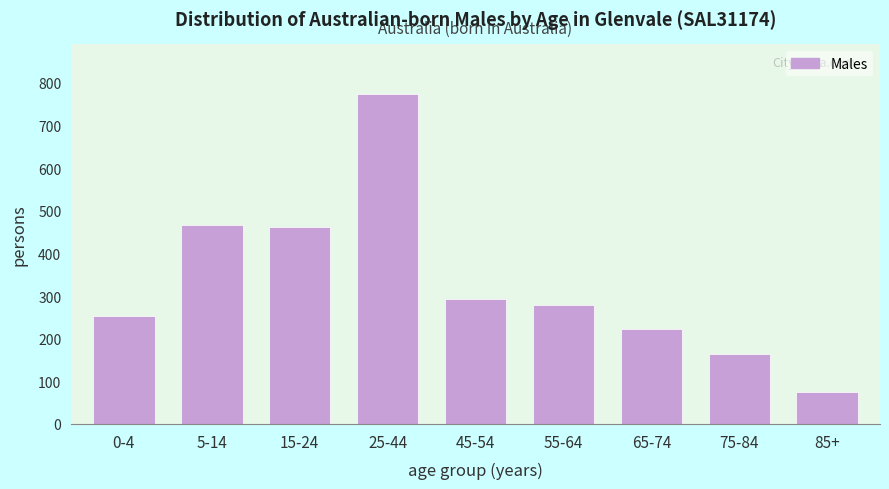

What is the difference between the maximum and minimum values?

699